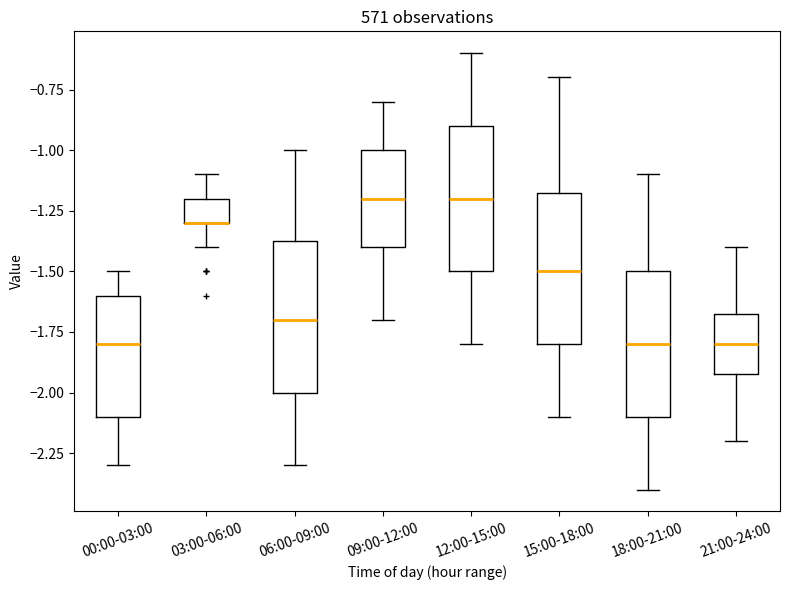

Reading left to right, transcribe this box plot: for each box, give where its median line is, the range the box spans, and where its two whiskers end, as read against the y-axis. The values are not printed on the chart, so give them approximately, as read against the axis.

00:00-03:00: median -1.80, box -2.10 to -1.60, whiskers -2.30 to -1.50
03:00-06:00: median -1.30 (drawn on the box's lower edge), box -1.30 to -1.20, whiskers -1.40 to -1.10
06:00-09:00: median -1.70, box -2.00 to -1.35, whiskers -2.30 to -1.00
09:00-12:00: median -1.20, box -1.40 to -1.00, whiskers -1.70 to -0.80
12:00-15:00: median -1.20, box -1.50 to -0.90, whiskers -1.80 to -0.60
15:00-18:00: median -1.50, box -1.80 to -1.15, whiskers -2.10 to -0.70
18:00-21:00: median -1.80, box -2.10 to -1.50, whiskers -2.40 to -1.10
21:00-24:00: median -1.80, box -1.90 to -1.65, whiskers -2.20 to -1.40